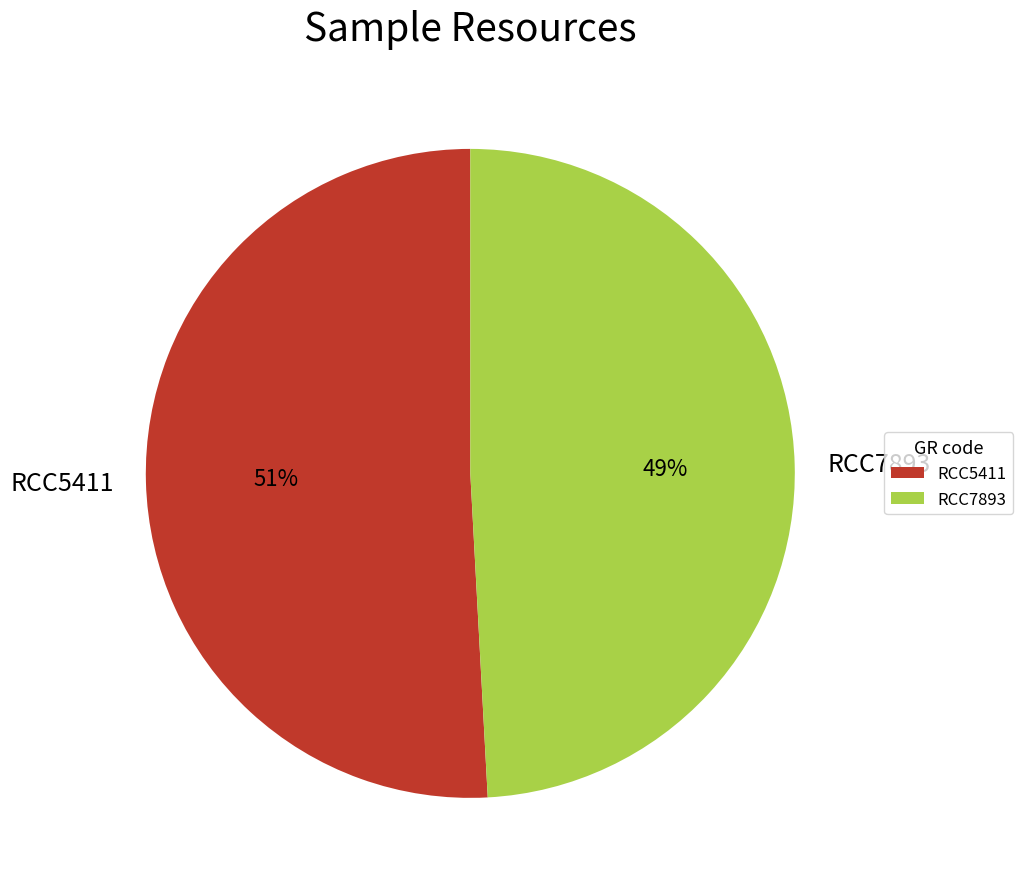

To the nearest percent, what is the difference between the RCC5411 and RCC7893 slice percentages?

2%